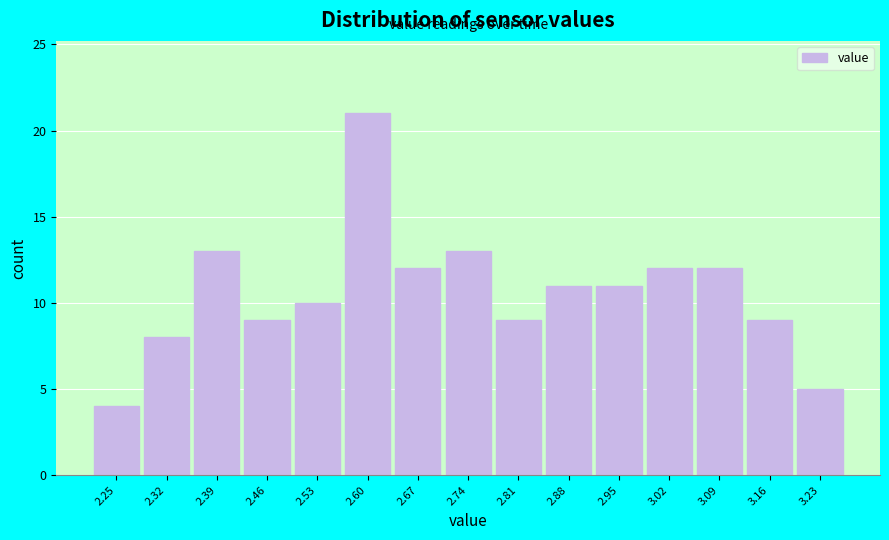

Reading left to right, what are all the values shown in this chart?

4	8	13	9	10	21	12	13	9	11	11	12	12	9	5